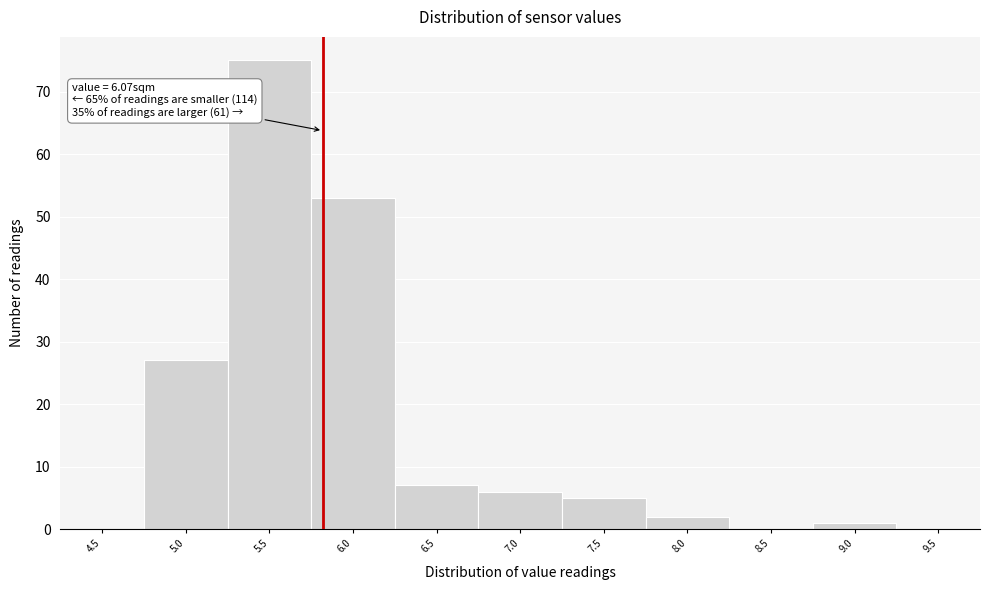

Reading right to left, list all the values displayed in this chart.

9.5=0	9.0=1	8.5=0	8.0=2	7.5=5	7.0=6	6.5=7	6.0=53	5.5=75	5.0=27	4.5=0